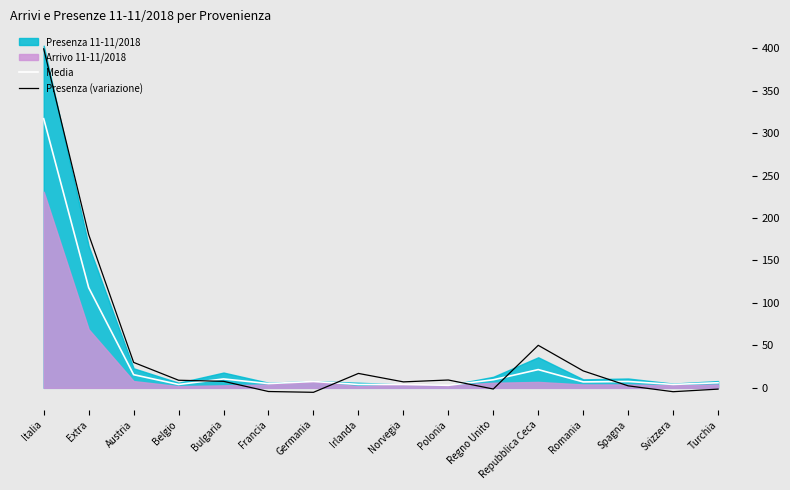

True or false: Presenza (variazione) and Media intersect in this chart.

True